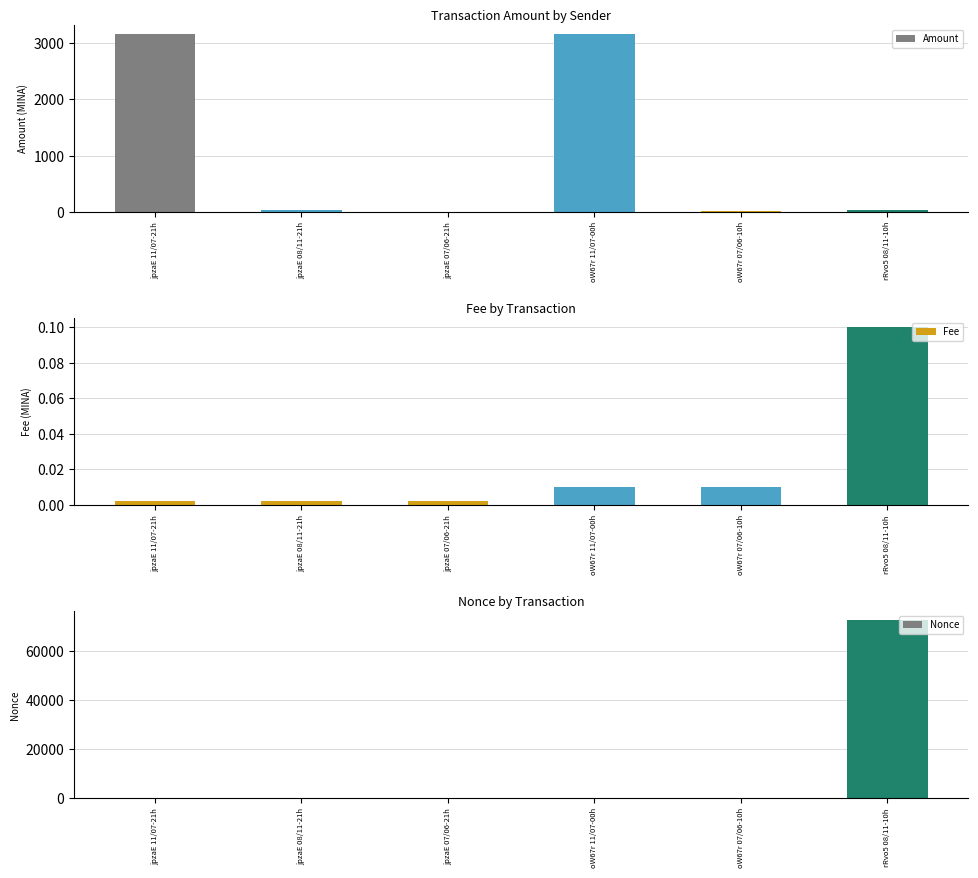

Where is Nonce nearest to the value 36340?

jpzaE 11/07-21h